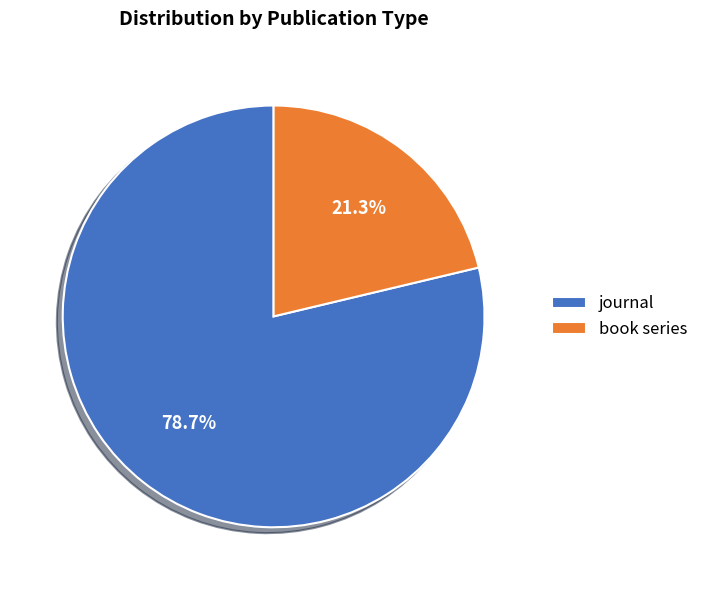

Which category has the smallest portion of the pie?

book series